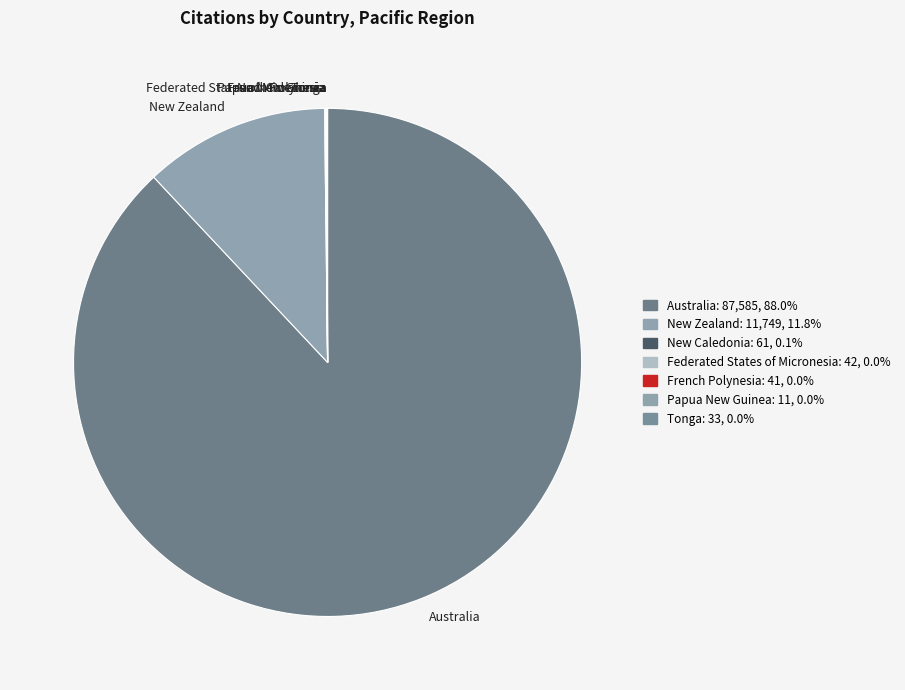

Which slice is the largest?

Australia